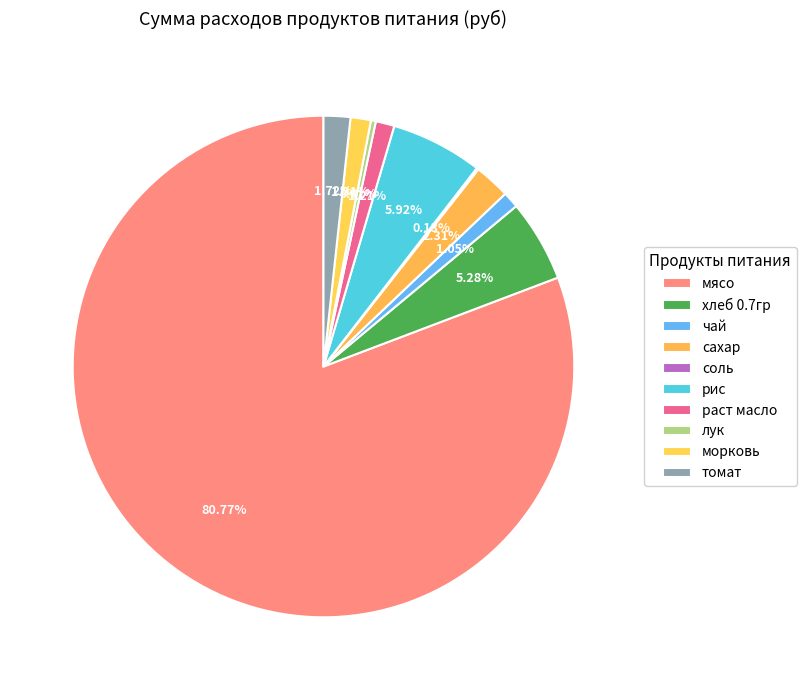

What portion of the pie excludes раст масло?

98.8%